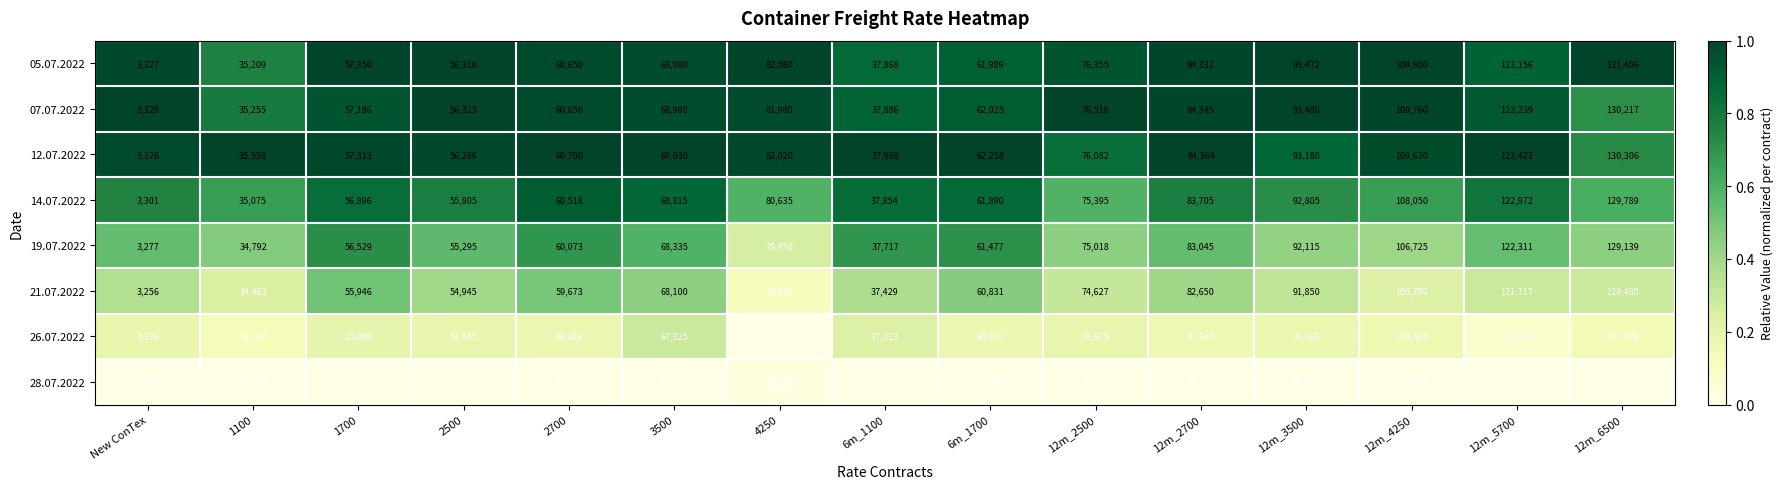

At which category does the chart reach its peak across all series?

12m_6500